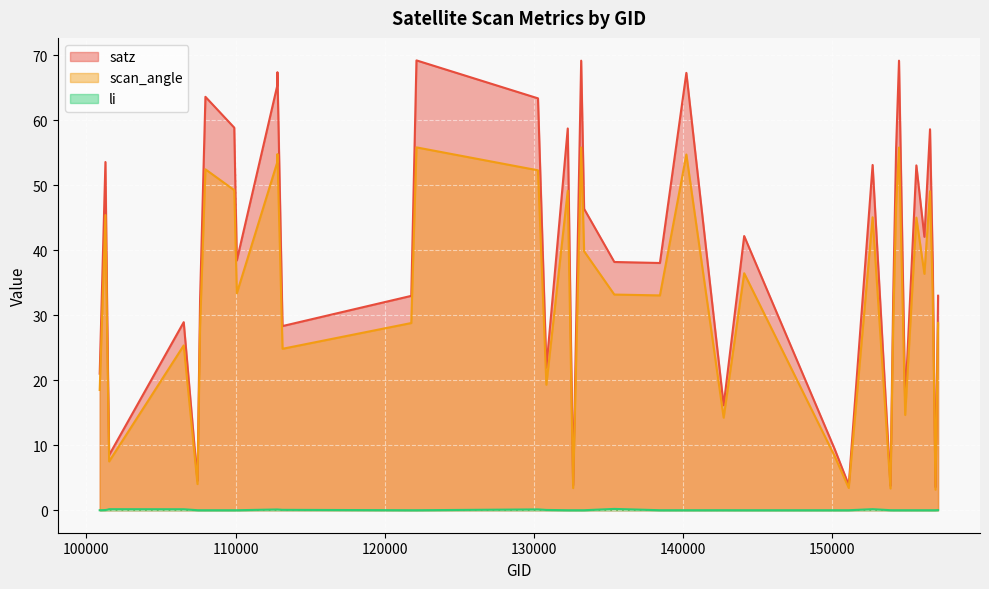

What is the difference between the second highest and minimum values in the li series?

0.2